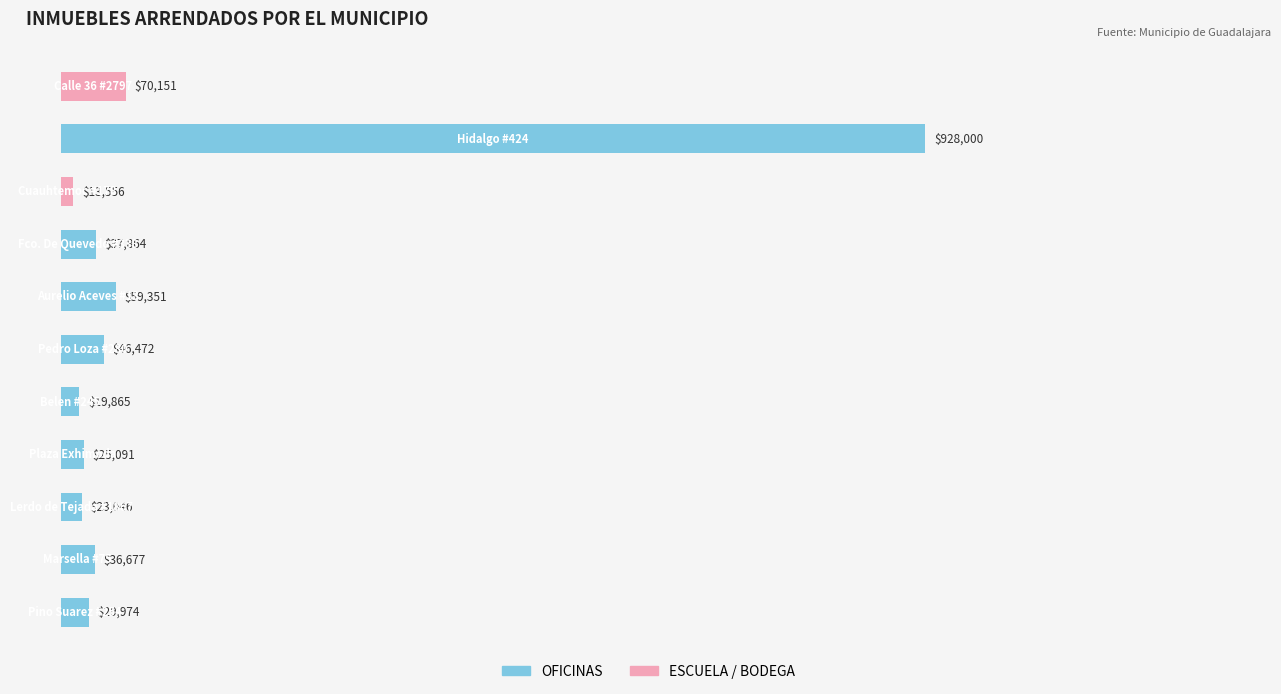

List the labels in order of value, largest first.

9, 10, 6, 5, 7, 1, 0, 3, 2, 4, 8